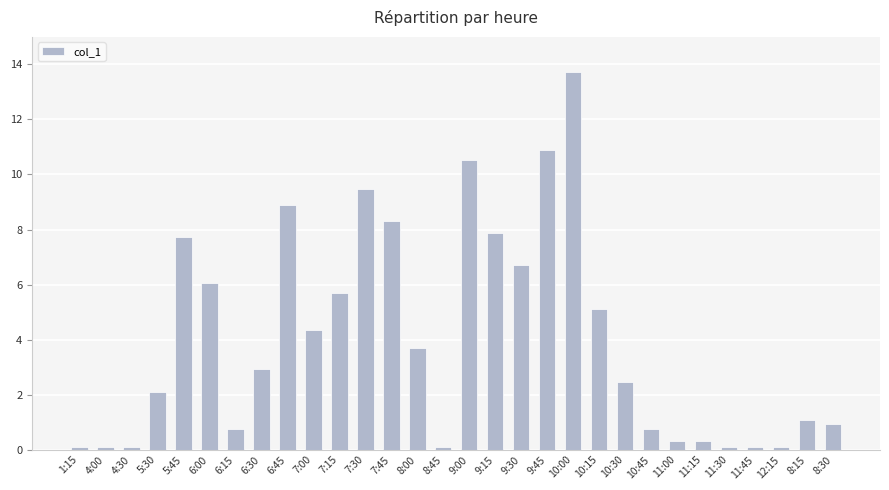

Does the chart contain any negative values?

No